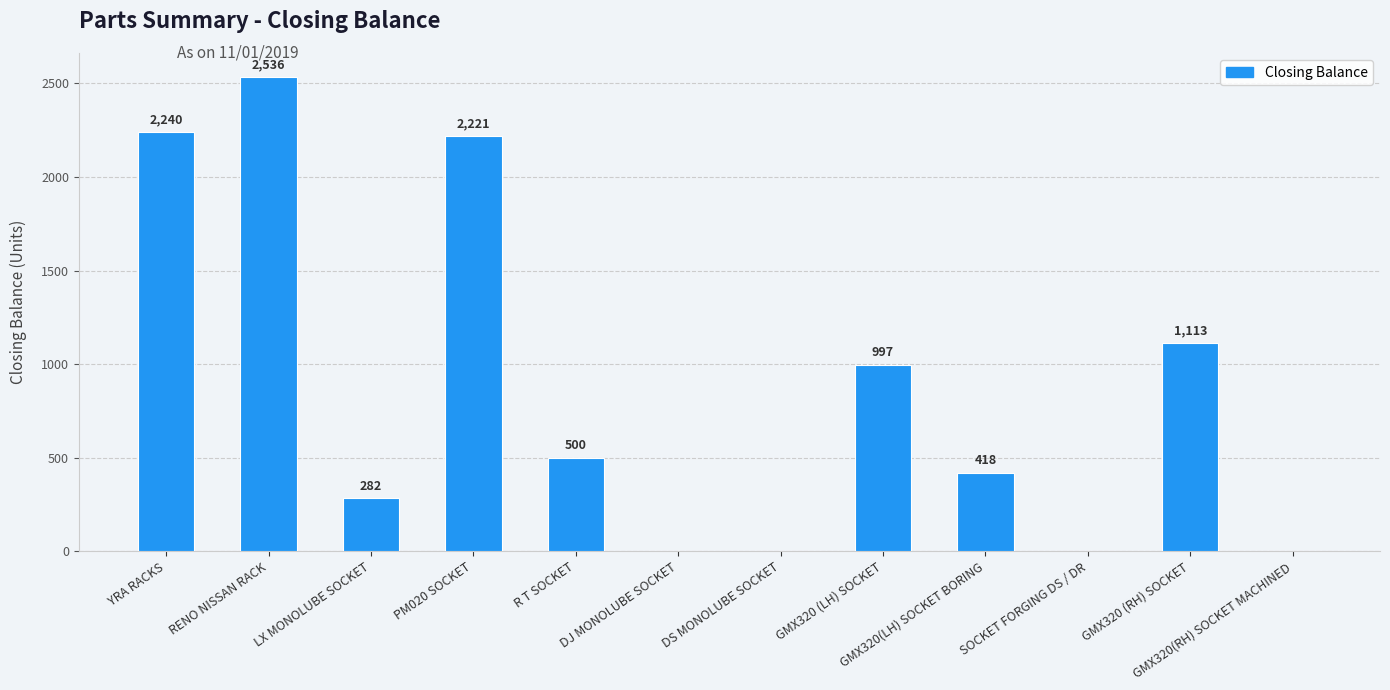

True or false: the data shows 666 at GMX320(LH) SOCKET BORING.

False